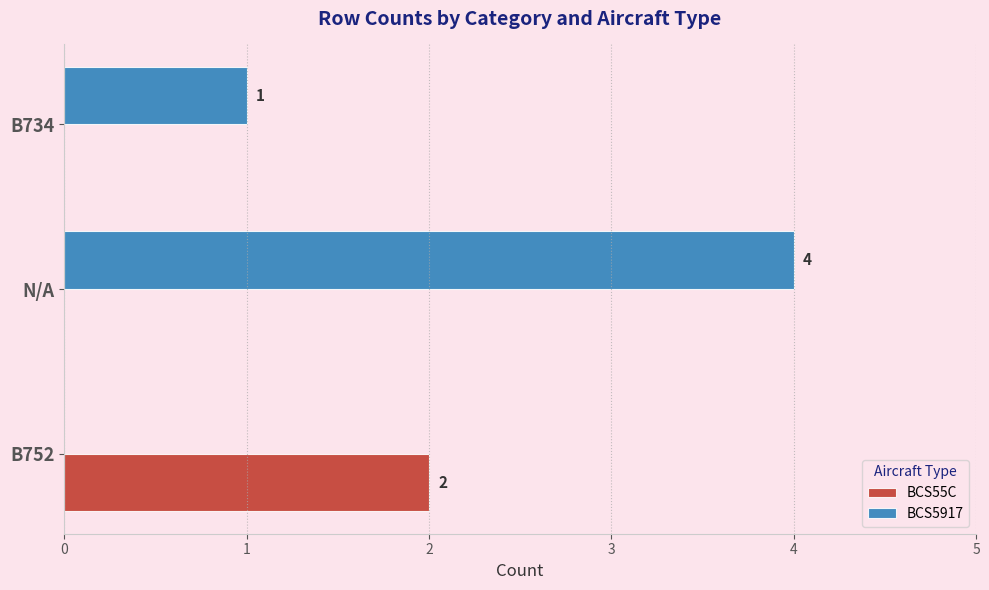

Which series has the largest total across all categories?

BCS5917